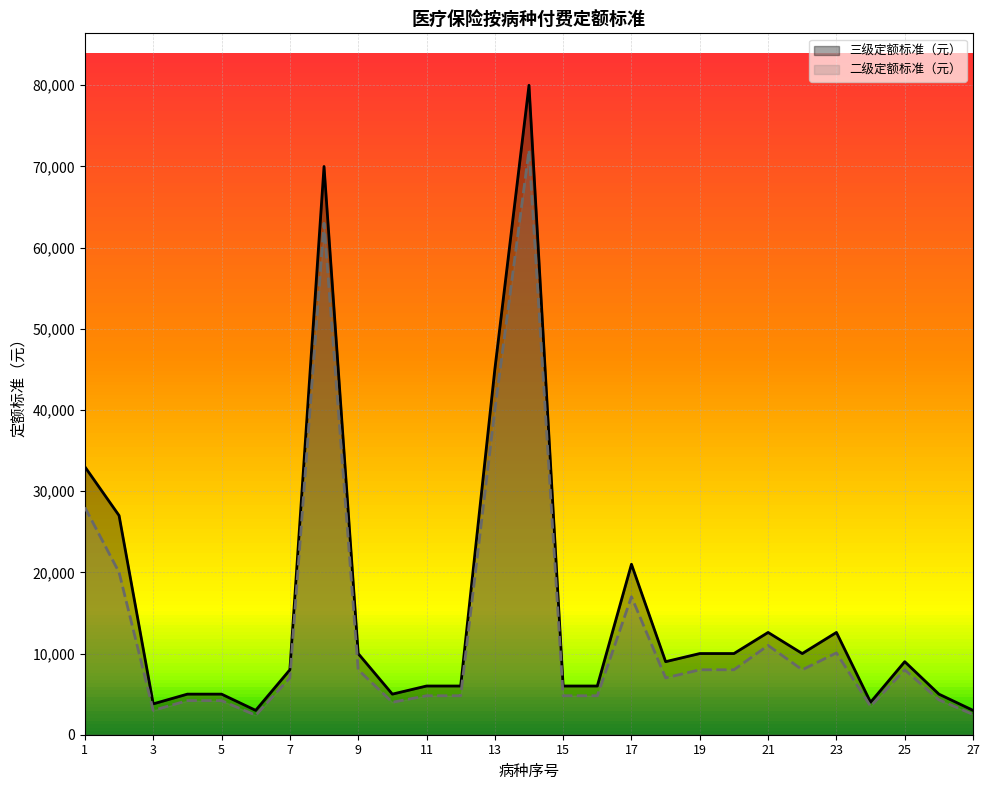

True or false: 二级定额标准（元） and 三级定额标准（元） intersect in this chart.

False